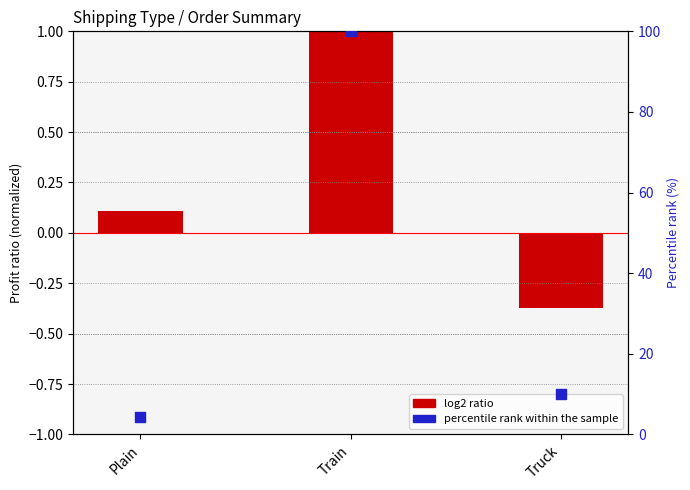

Is the value of log2 ratio (profit norm) at Train greater than the value of percentile rank within sample at Plain?

No